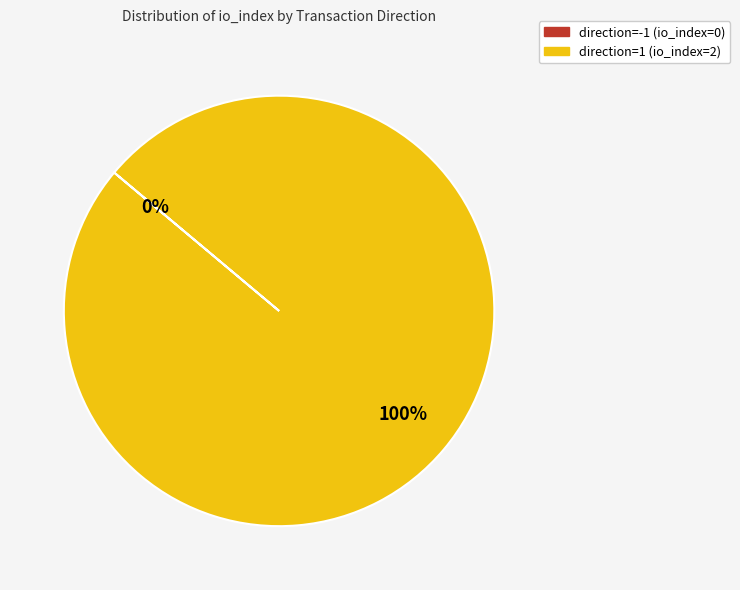

Is the sum of direction=1 (io_index=2) and direction=-1 (io_index=0) greater than half?

Yes